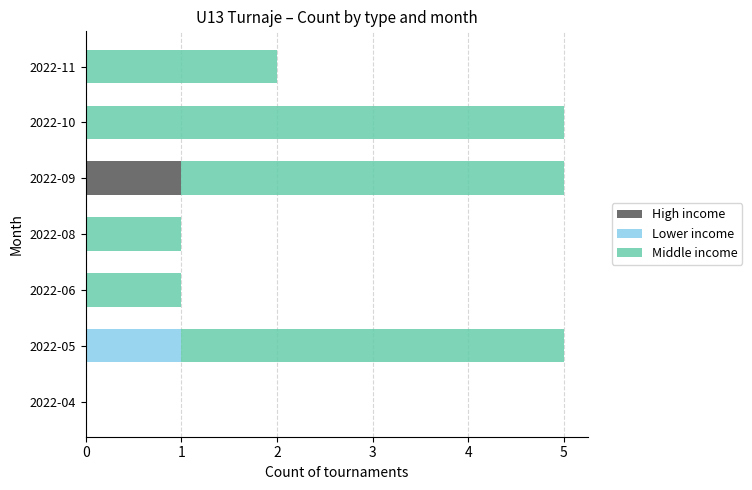

True or false: High income has a value of -1 at 2022-08.

False